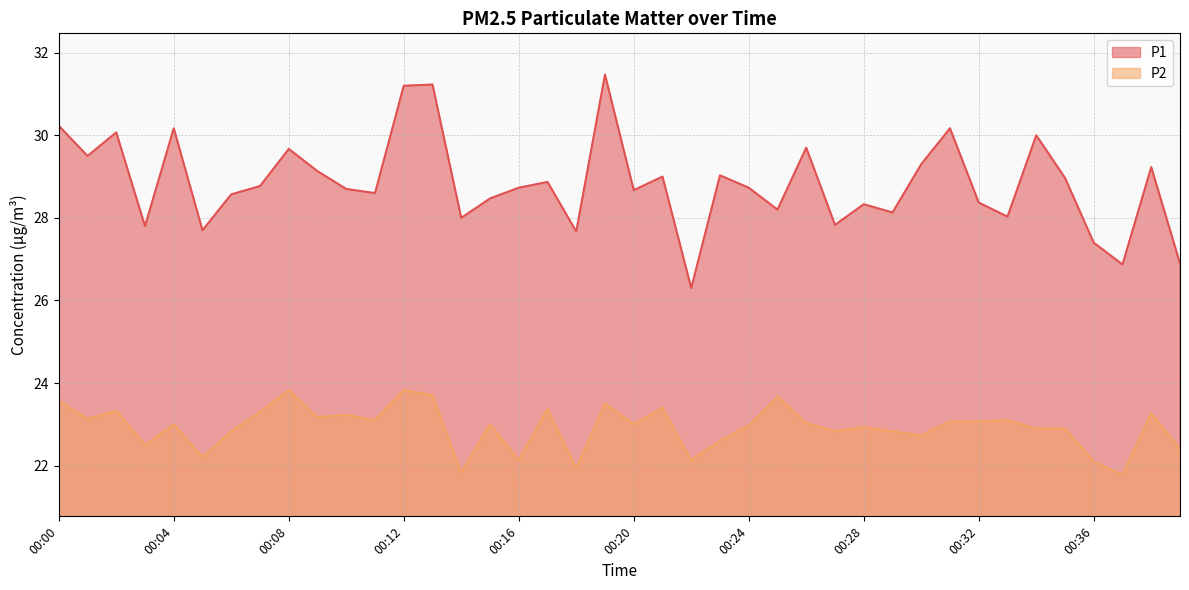

What is the sum of all P2 values?

917.2